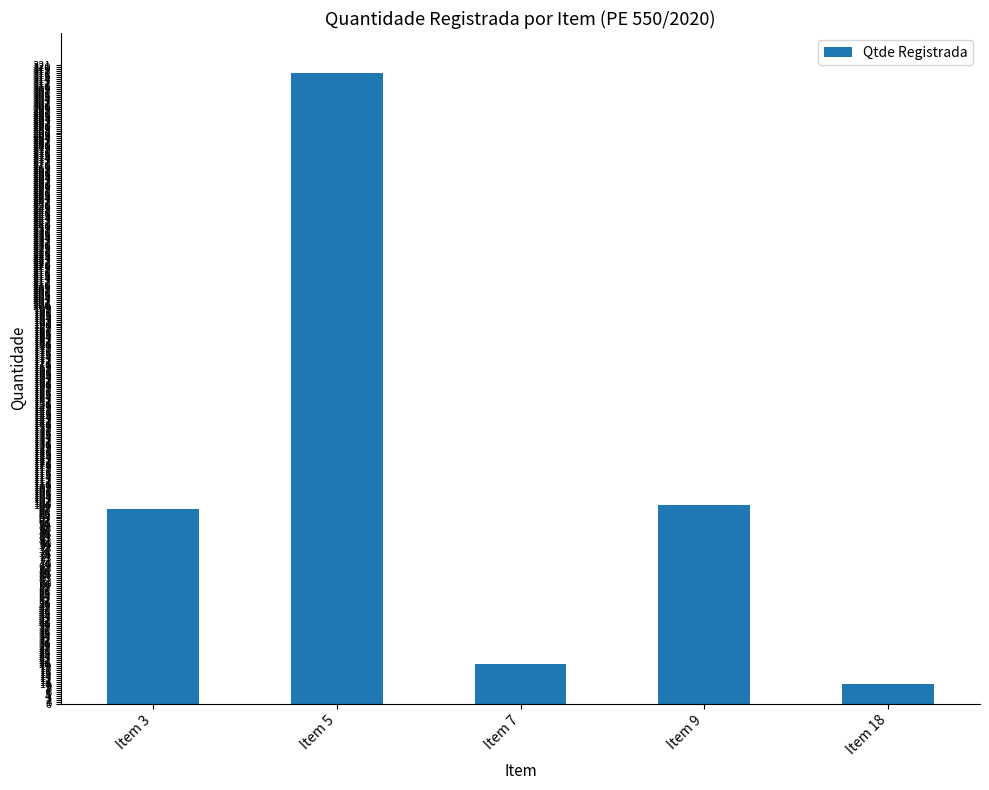

Which category has the highest value across all series?

Item 5